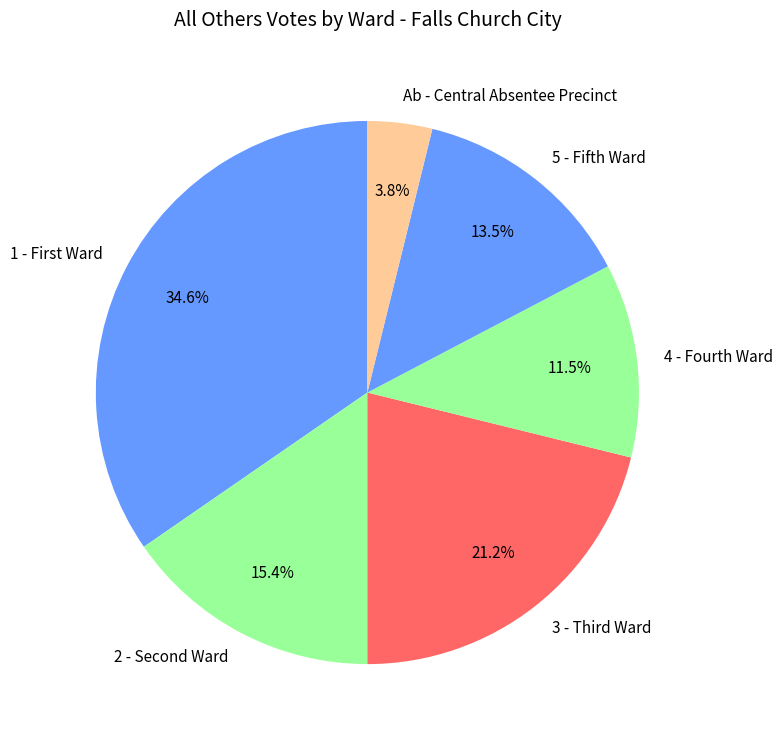

Count the number of slices in the pie.

6